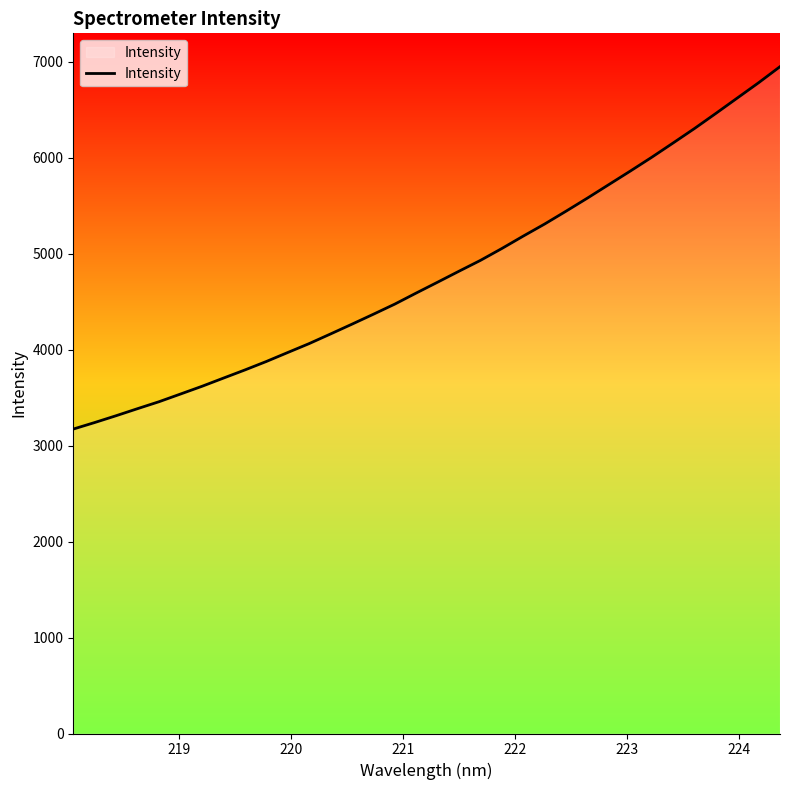

True or false: the data has more than 1 interior local peaks.

False